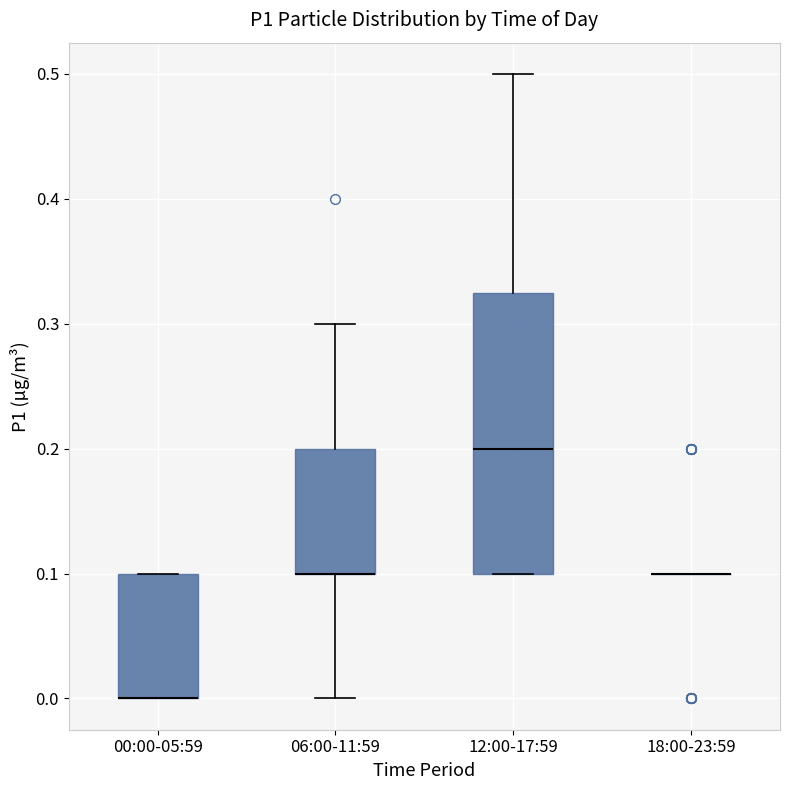

Reading left to right, read every box against the y-axis: the position of its median line, the range the box covers, and the ends of its whiskers. The values are not printed on the chart, so give them approximately, as read against the axis.

00:00-05:59: median 0.00 (drawn on the box's lower edge), box 0.00 to 0.10, whiskers 0.00 to 0.10
06:00-11:59: median 0.10 (drawn on the box's lower edge), box 0.10 to 0.20, whiskers 0.00 to 0.30
12:00-17:59: median 0.20, box 0.10 to 0.33, whiskers 0.10 to 0.50
18:00-23:59: box collapsed to a line at 0.10, whiskers 0.10 to 0.10